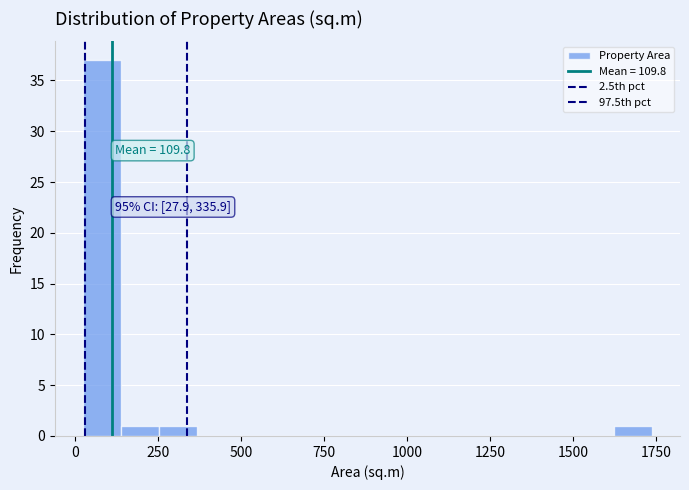

Read against the x-axis, roughly where is the centre of the tallest bar?

100